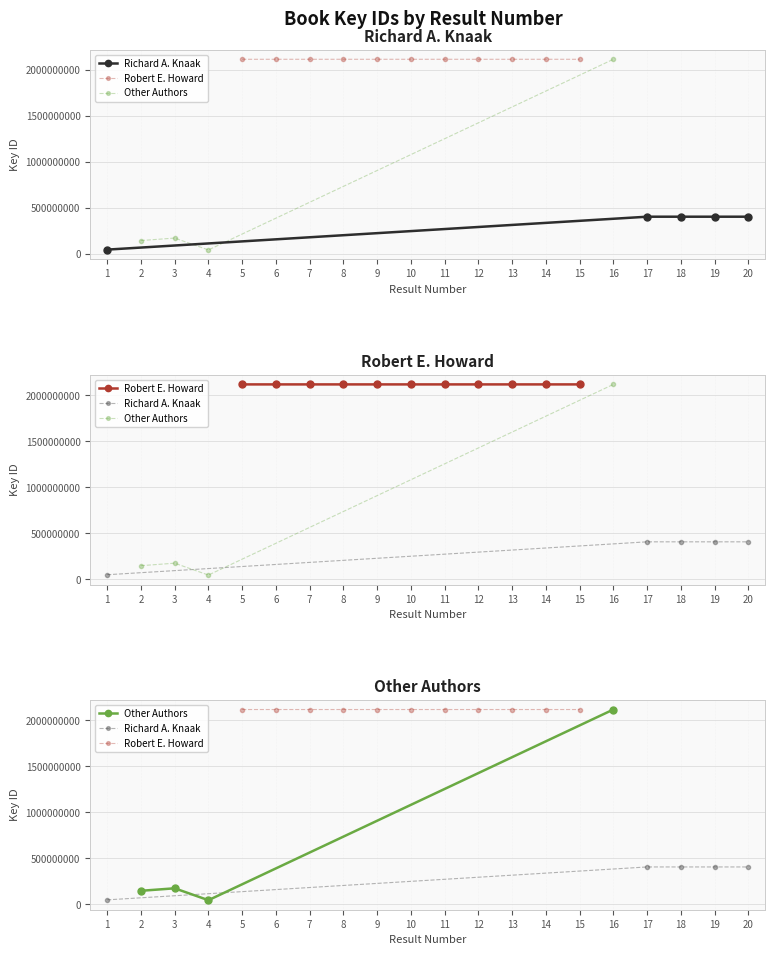

Where is the first local minimum?

4